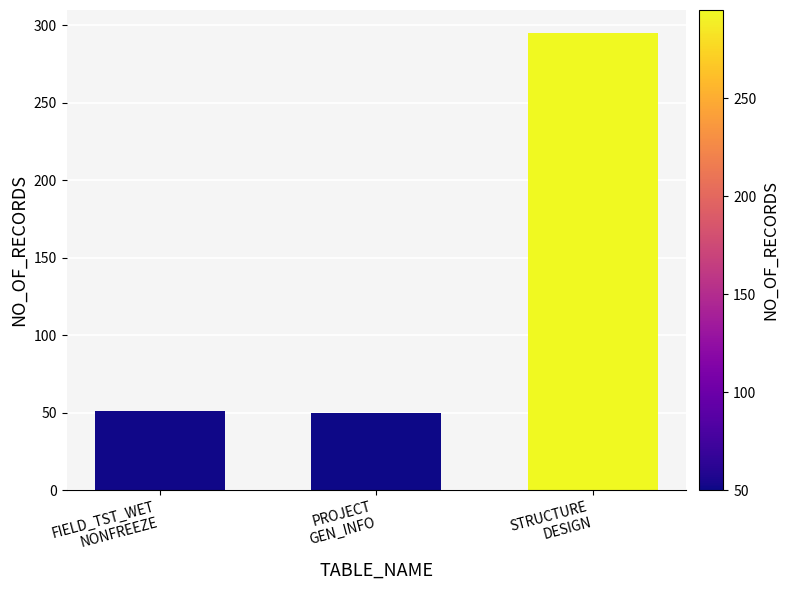

What is the value of the 1st bar from the left?

51